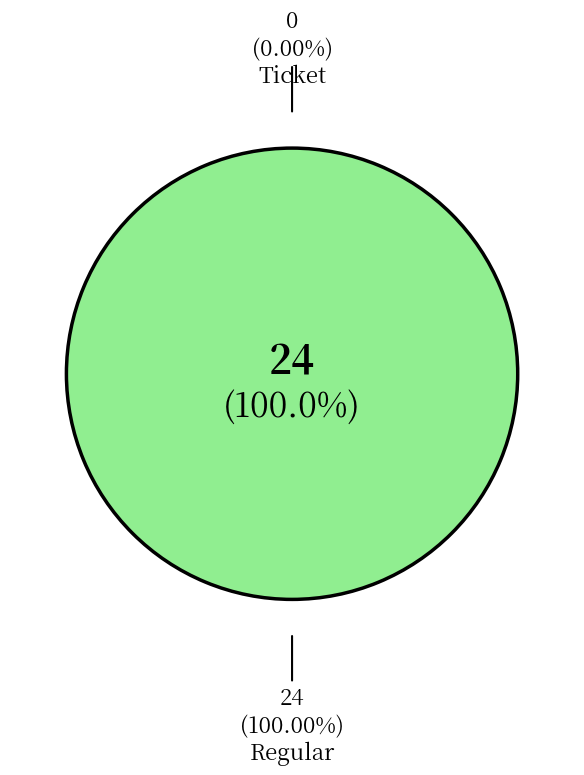

Which category has the biggest portion of the pie?

Regular